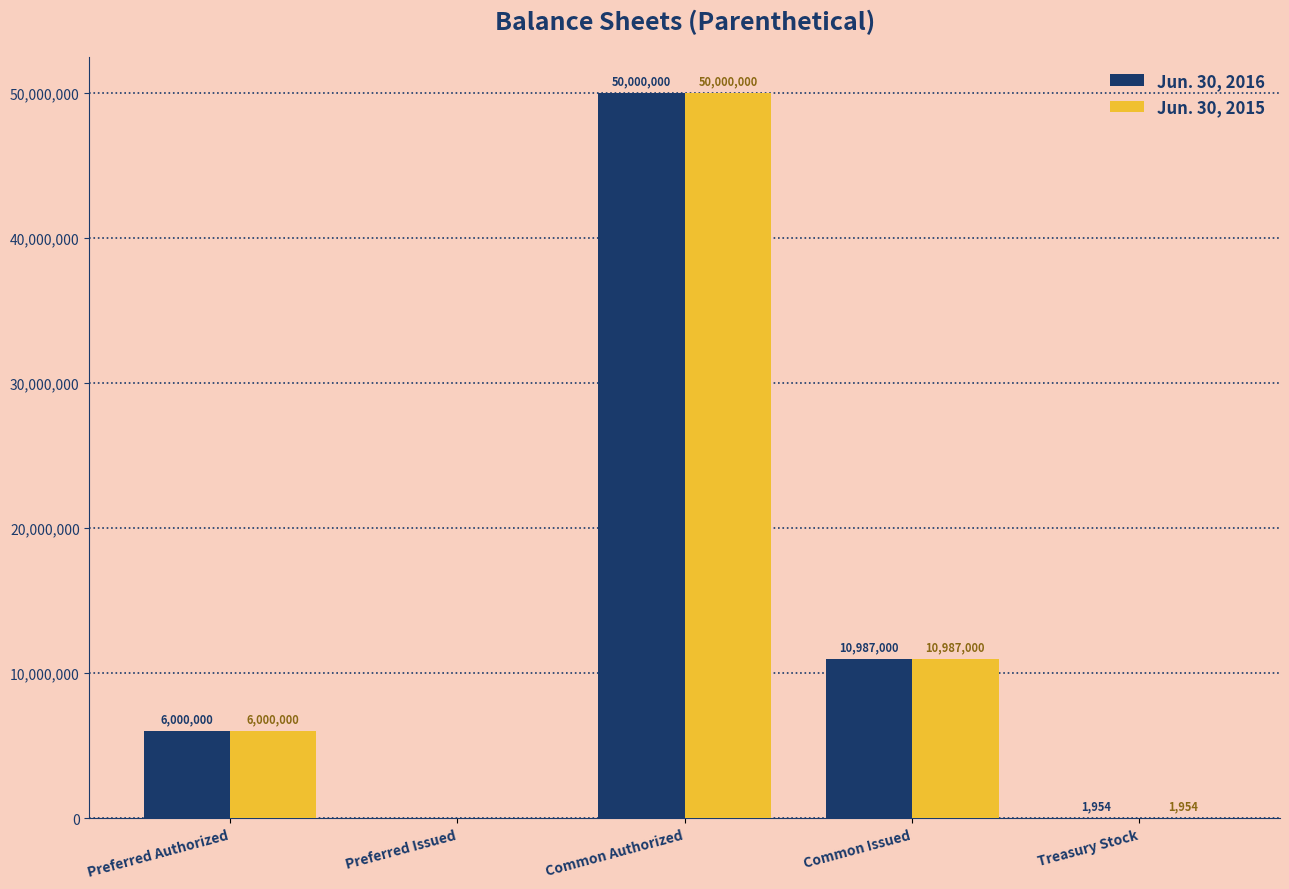

What is the difference between the Jun. 30, 2015 values at Preferred Authorized and Common Authorized?

44000000